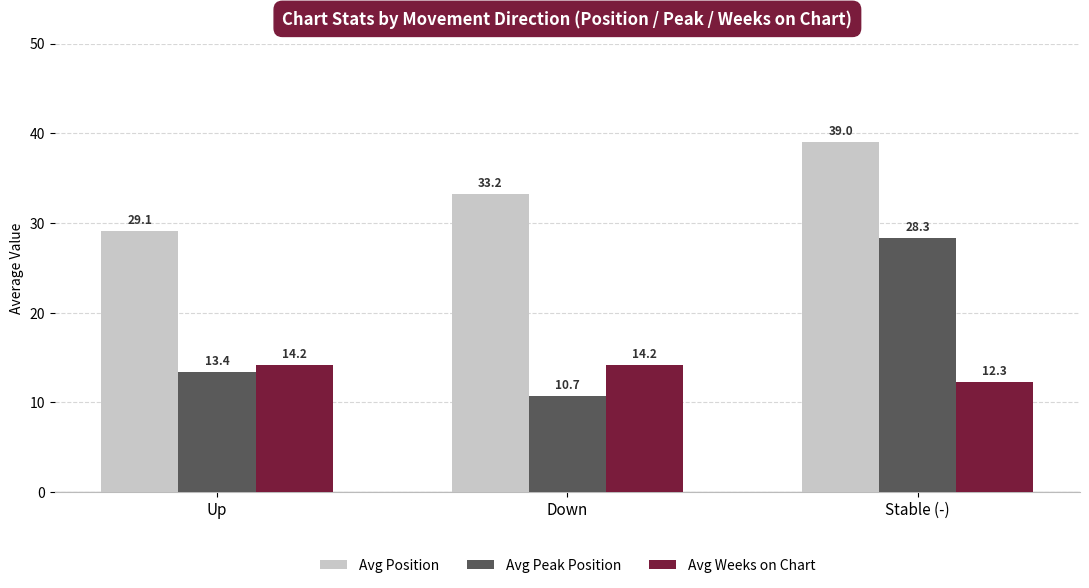

What is the average value of the Avg Weeks on Chart series?

13.6